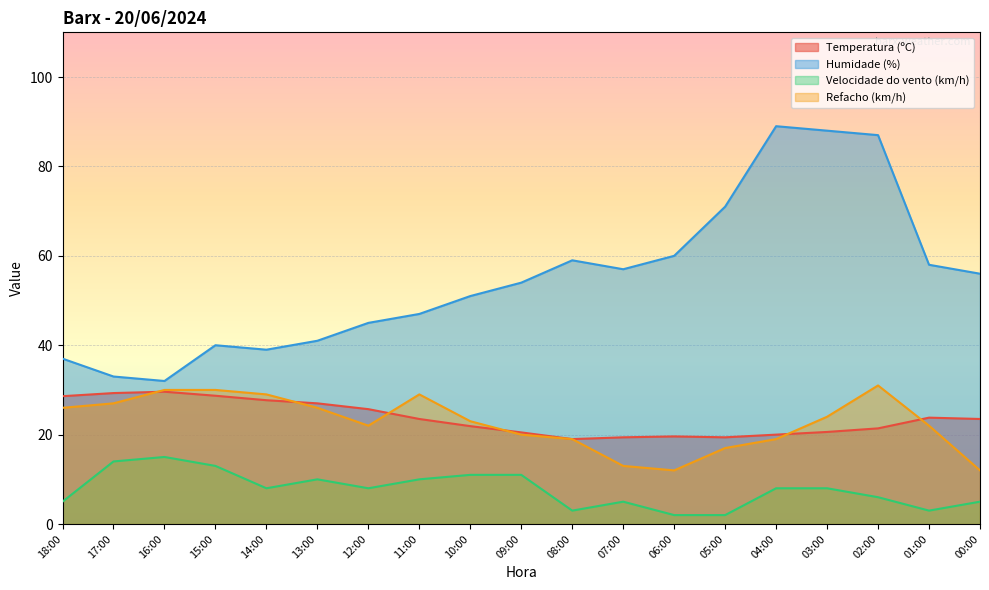

What are all the series names shown in the legend?

Temperatura (ºC), Humidade (%), Velocidade do vento (km/h), Refacho (km/h)